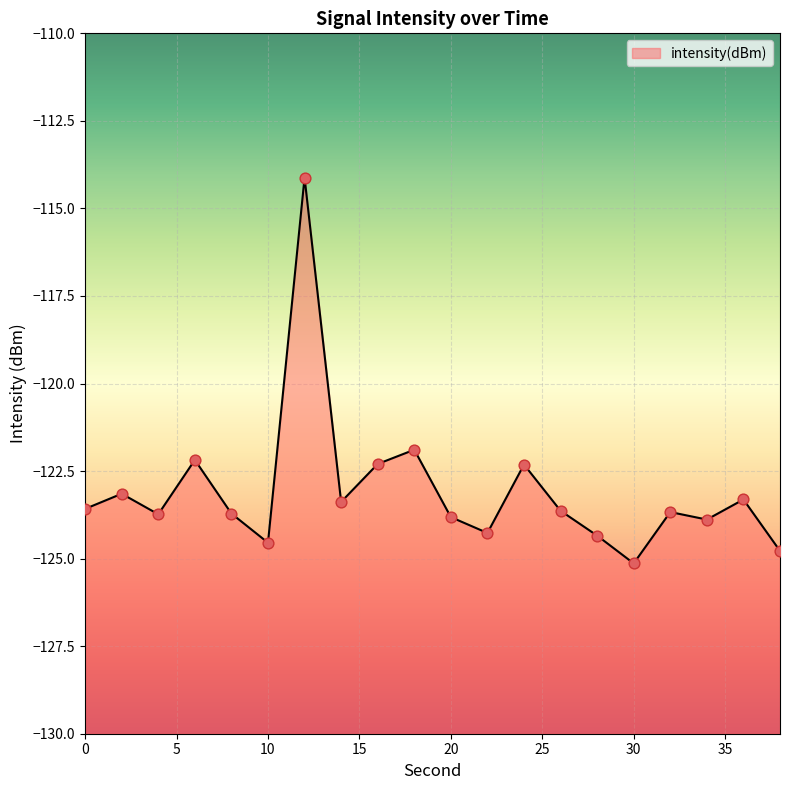

What is the change in value from 0 to 18?

+1.7